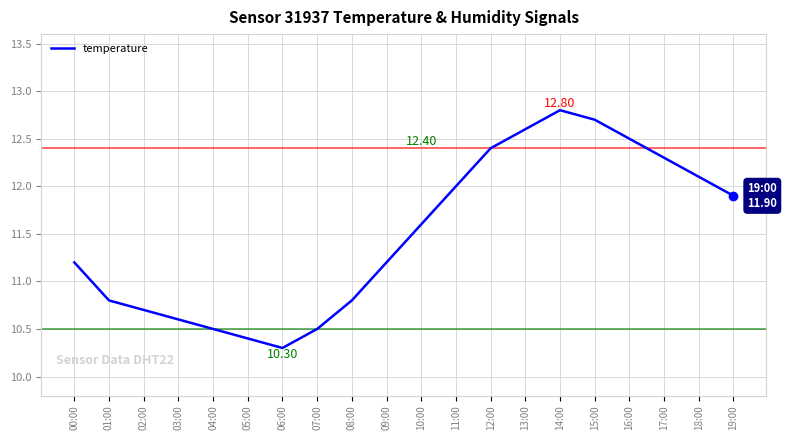

How many distinct data groups are displayed?

1